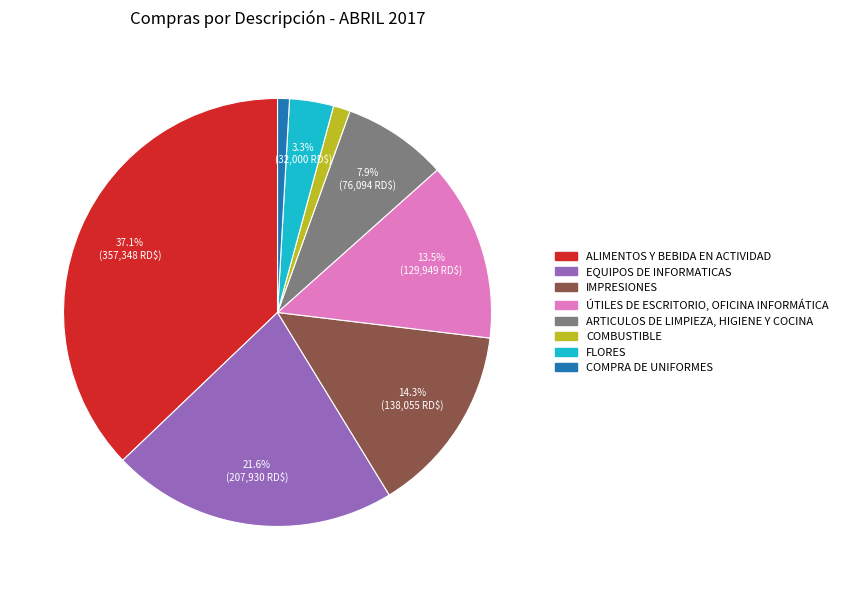

Is there a majority slice in this chart?

No